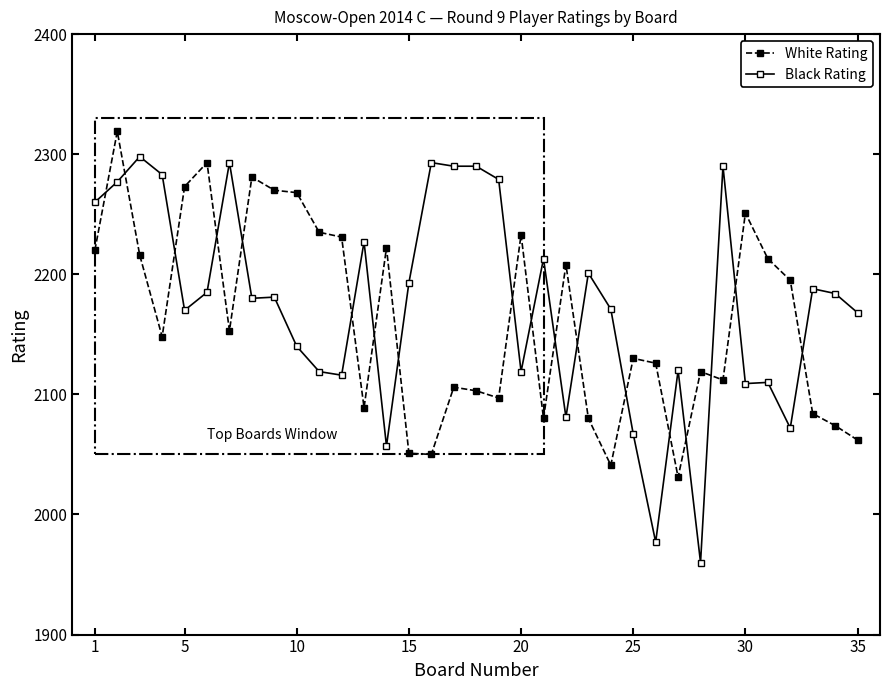

True or false: White Rating has more than 0 points higher than both neighbors.

True